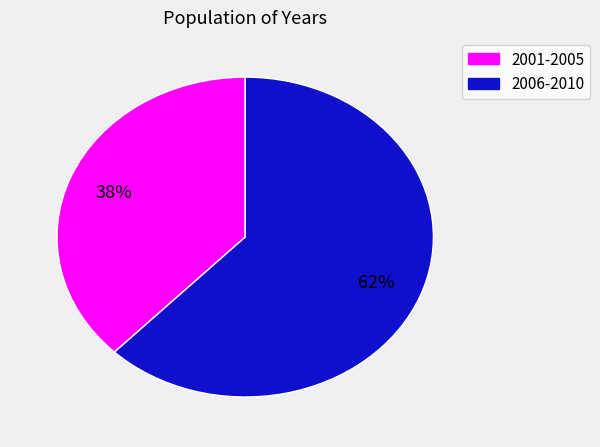

Is there any slice that represents more than half of the pie?

Yes